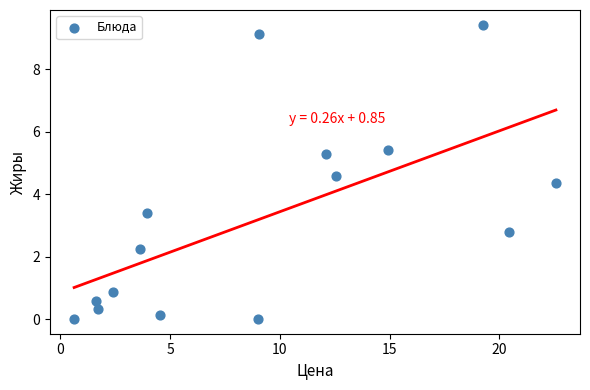

What is the range of Y values (max minus min)?

9.4